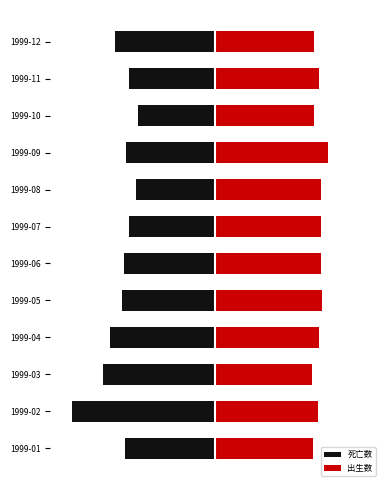

What is the average value of the 死亡数 series?

-1614